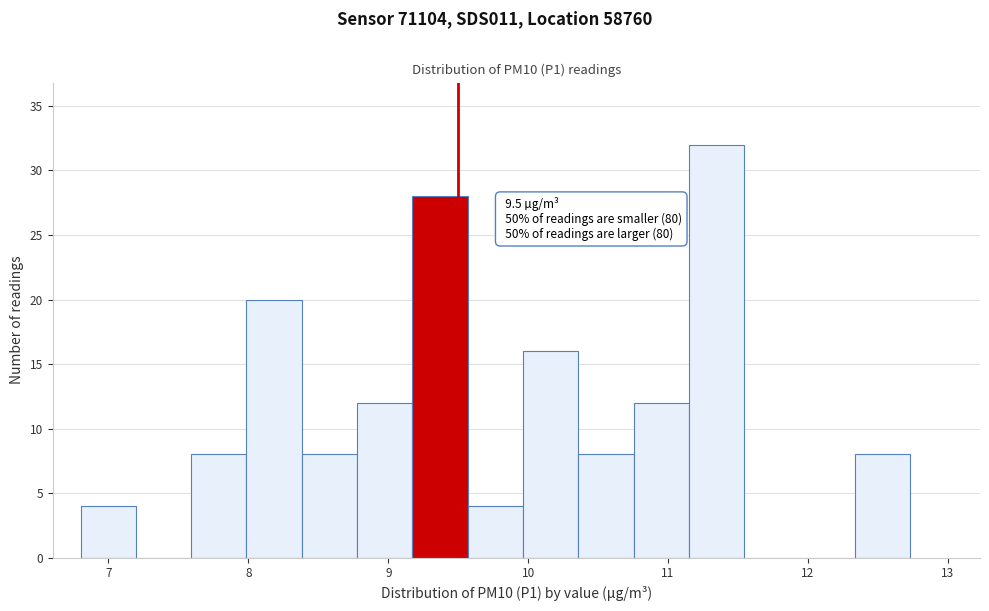

Read against the x-axis, roughly where is the centre of the tallest bar?

11.3